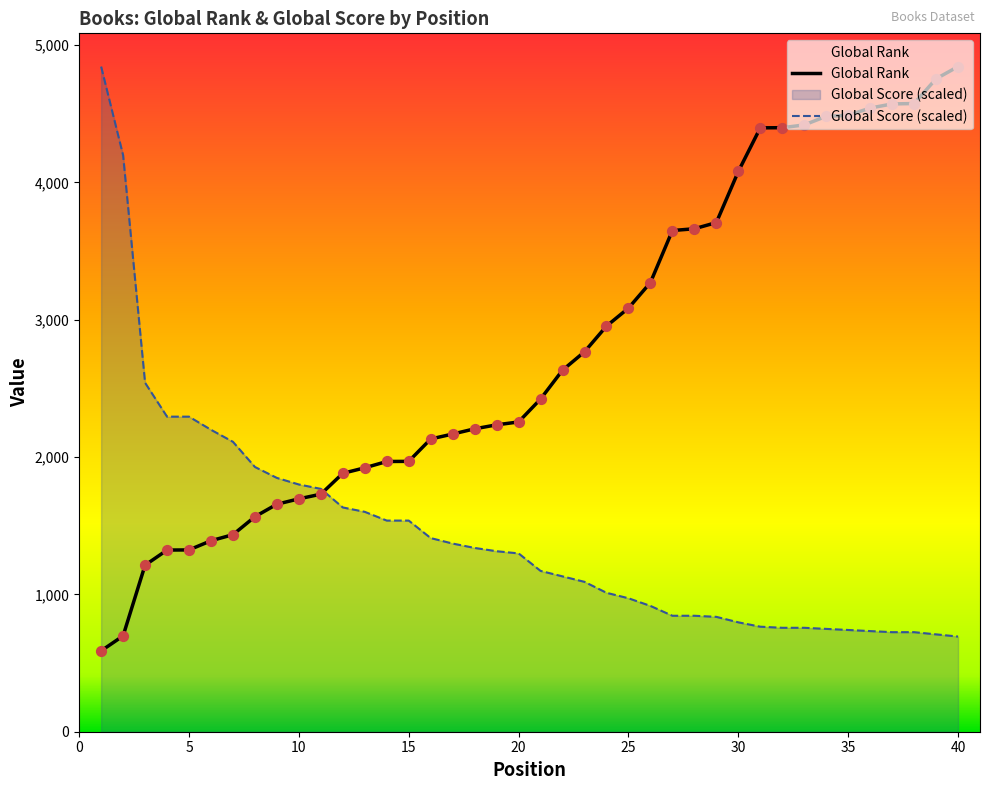

Which series has the largest Y range (max minus min)?

Global Rank